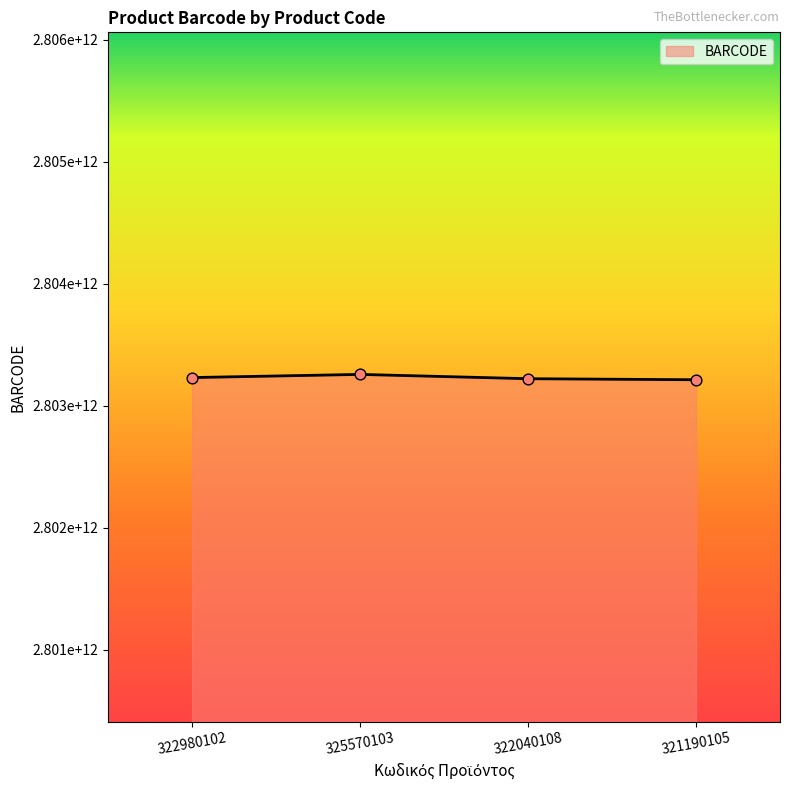

Does the chart have visible grid lines?

No